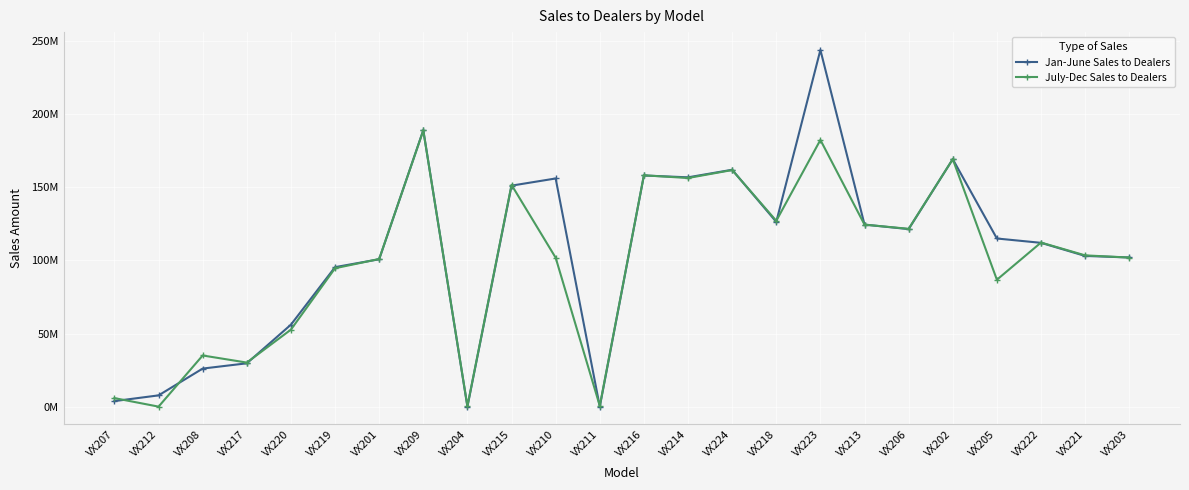

What is the greatest value displayed?

243963684.4